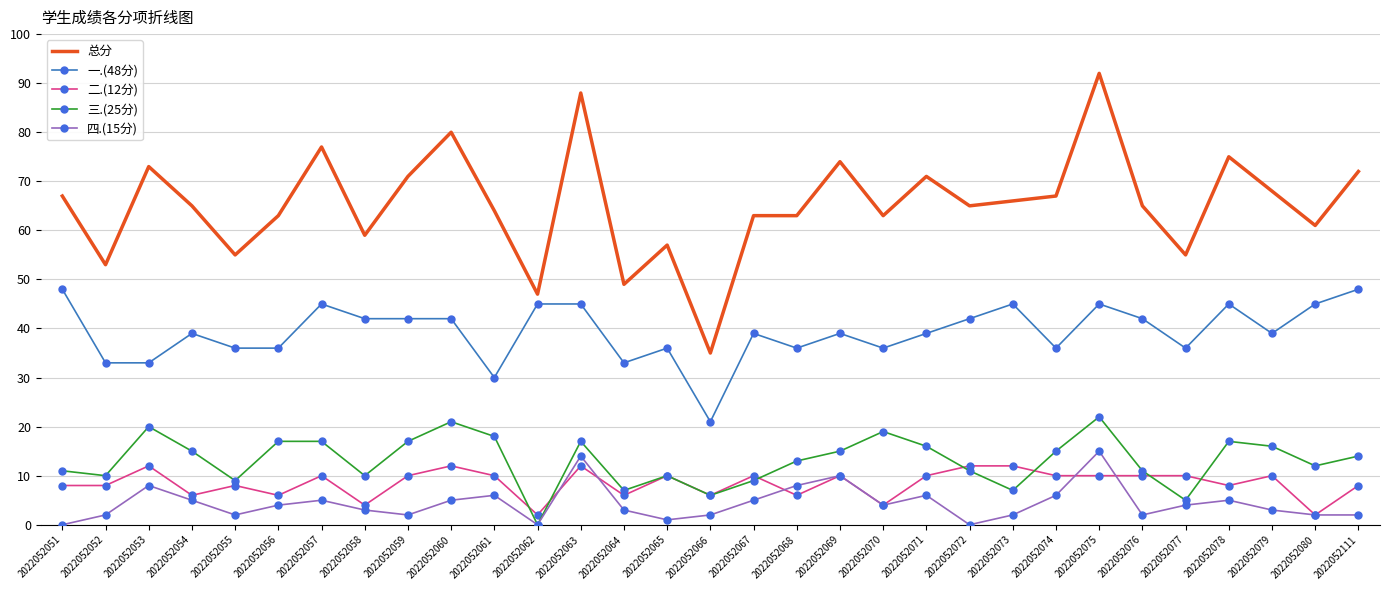

The 二.(12分) series shows 14 at 2022052074. True or false?

False